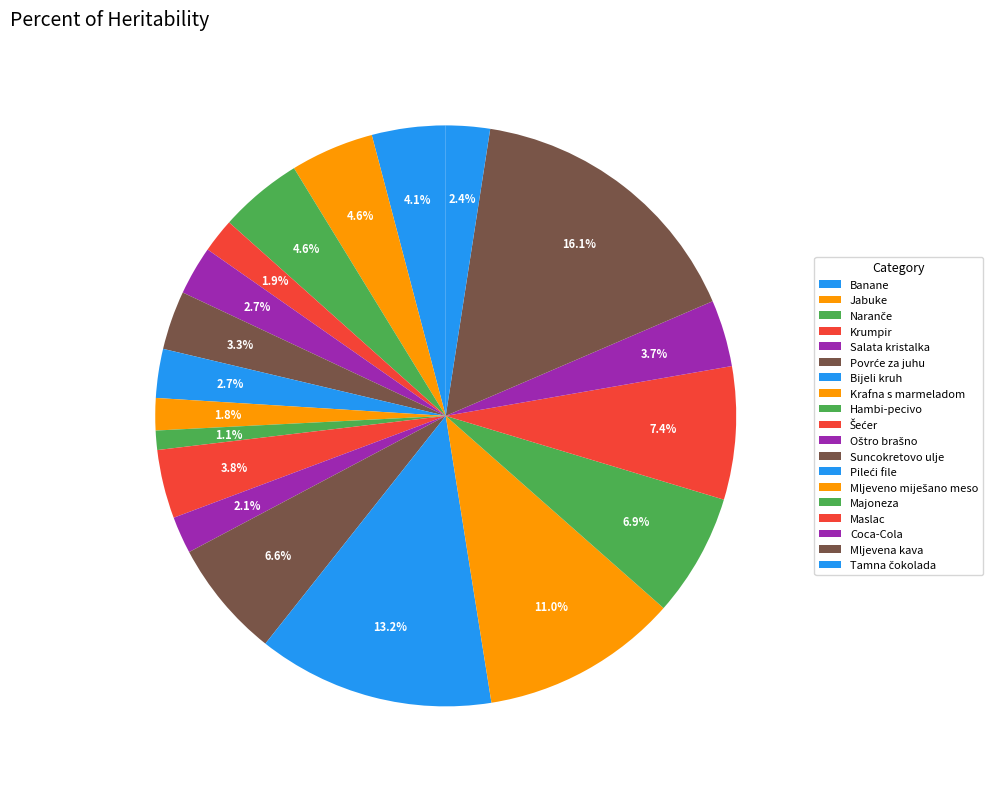

To the nearest percent, what portion does Naranče represent?

5%